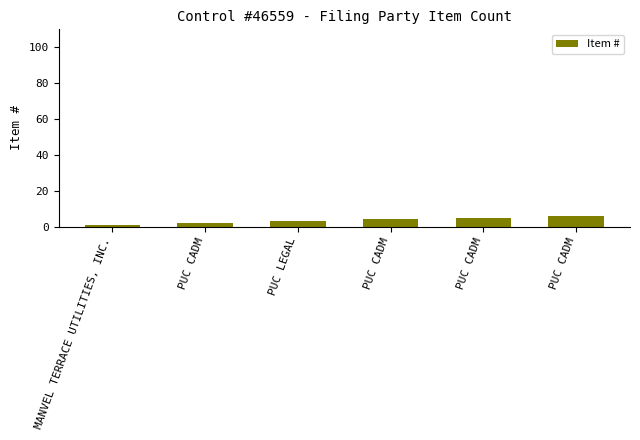

Between PUC CADM and MANVEL TERRACE UTILITIES, INC., which is larger?

PUC CADM